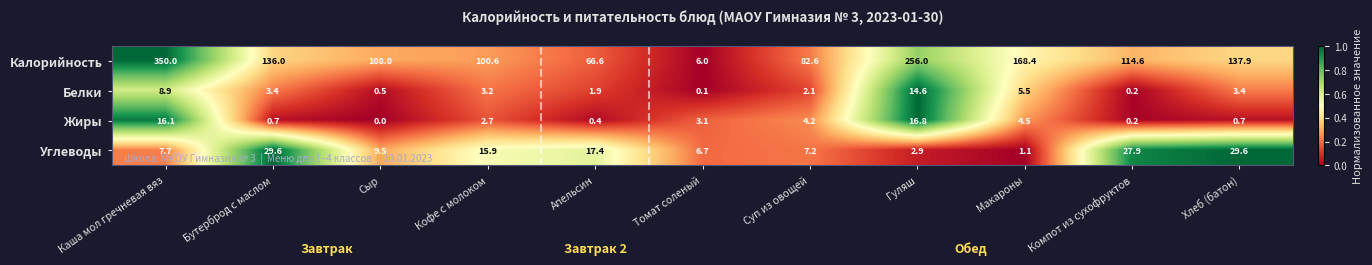

Where does the Углеводы series first go above 9?

Бутерброд с маслом